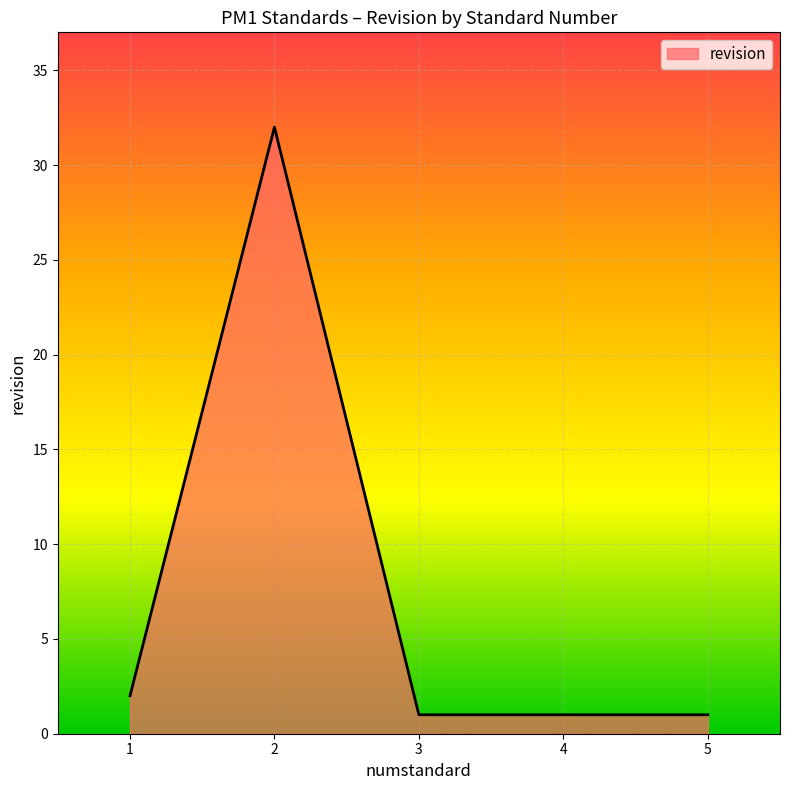

What is the approximate value at 2, to the nearest 10?

30